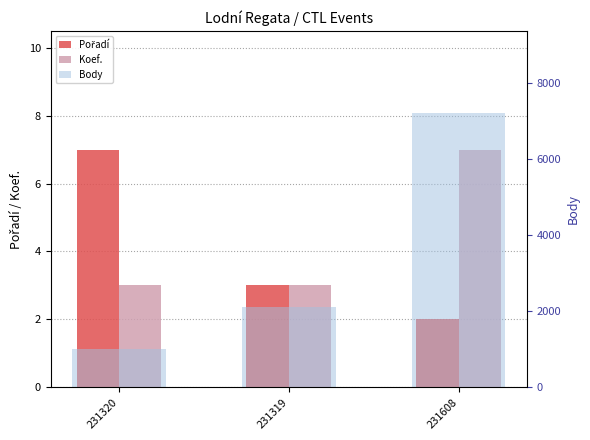

Which category has the lowest value across all series?

231608